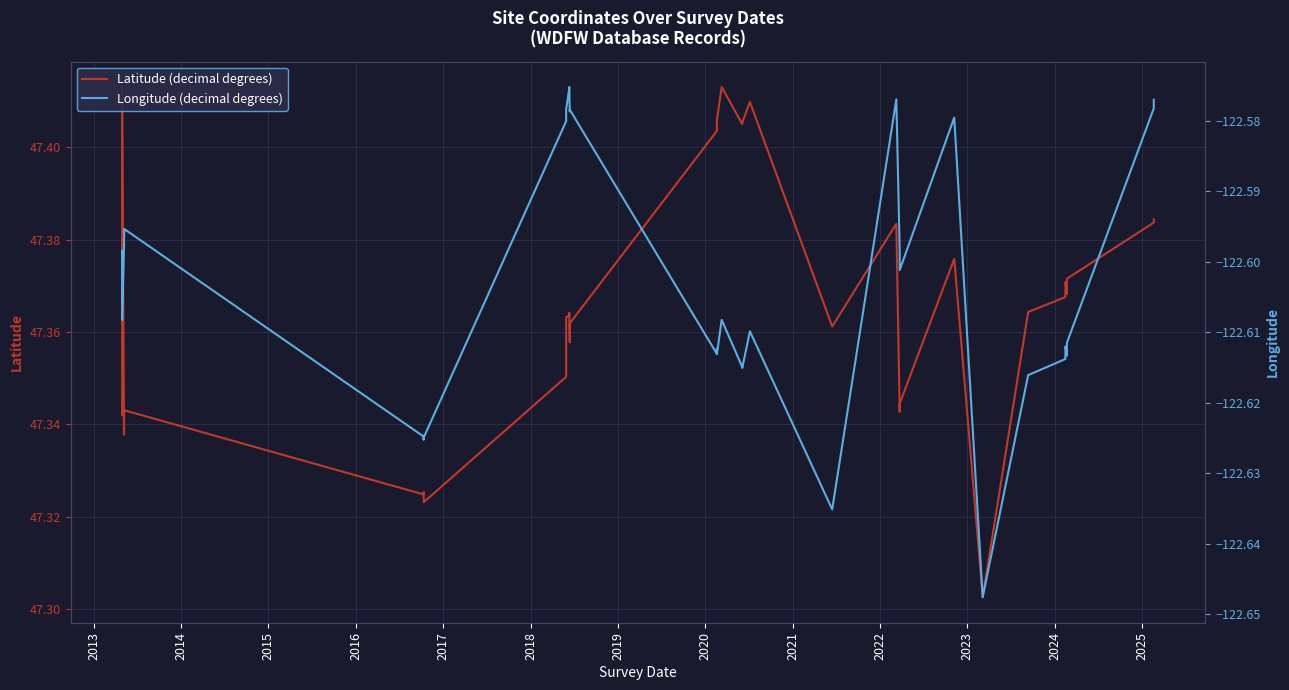

How many interior local peaks does the Longitude (decimal degrees) series have?

9